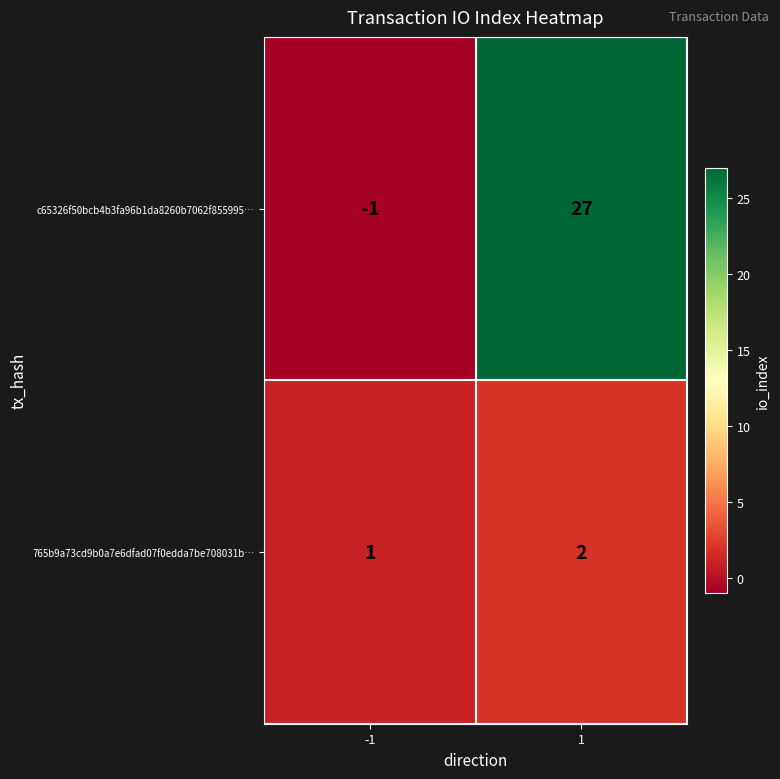

Reading left to right, list all the values displayed in this chart.

c65326f50bcb4b3fa96b1da8260b7062f855995…: -1=-1	1=27
765b9a73cd9b0a7e6dfad07f0edda7be708031b…: -1=1	1=2